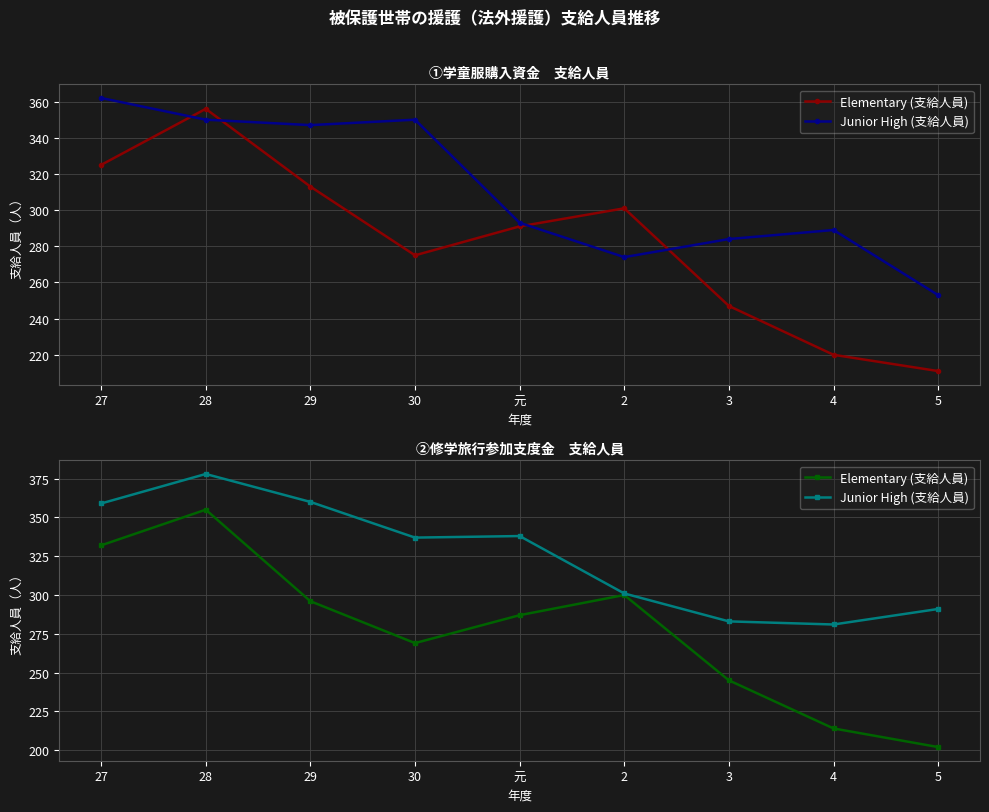

Is the value of Junior High (支給人員) at 2 greater than the value of Elementary (支給人員) at 3?

Yes